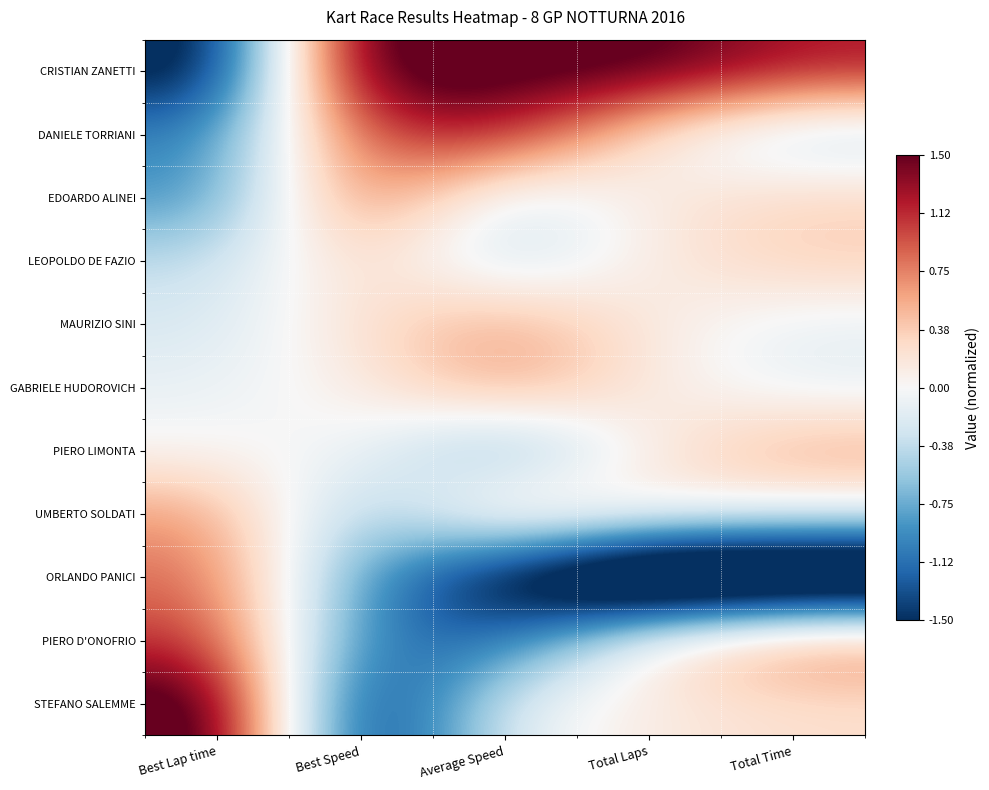

Reading right to left, extract all data points from this chart.

CRISTIAN ZANETTI: Total Time=1.2	Total Laps=1.6	Average Speed=1.7	Best Speed=1.8	Best Lap time=-1.8
DANIELE TORRIANI: Total Time=-0.4	Total Laps=0.1	Average Speed=1.3	Best Speed=1.0	Best Lap time=-1.0
EDOARDO ALINEI: Total Time=0.3	Total Laps=0.1	Average Speed=-0.3	Best Speed=0.9	Best Lap time=-0.9
LEOPOLDO DE FAZIO: Total Time=0.4	Total Laps=0.1	Average Speed=-0.4	Best Speed=0.4	Best Lap time=-0.4
MAURIZIO SINI: Total Time=-0.1	Total Laps=0.1	Average Speed=0.6	Best Speed=0.2	Best Lap time=-0.2
GABRIELE HUDOROVICH: Total Time=-0.1	Total Laps=0.1	Average Speed=0.7	Best Speed=0.1	Best Lap time=-0.1
PIERO LIMONTA: Total Time=0.6	Total Laps=0.1	Average Speed=-0.8	Best Speed=-0.0	Best Lap time=0.0
UMBERTO SOLDATI: Total Time=-0.0	Total Laps=0.1	Average Speed=0.4	Best Speed=-0.7	Best Lap time=0.7
ORLANDO PANICI: Total Time=-2.8	Total Laps=-2.9	Average Speed=-1.8	Best Speed=-0.9	Best Lap time=0.9
PIERO D'ONOFRIO: Total Time=0.8	Total Laps=0.1	Average Speed=-1.2	Best Speed=-1.1	Best Lap time=1.1
STEFANO SALEMME: Total Time=0.2	Total Laps=0.1	Average Speed=-0.1	Best Speed=-1.8	Best Lap time=1.8